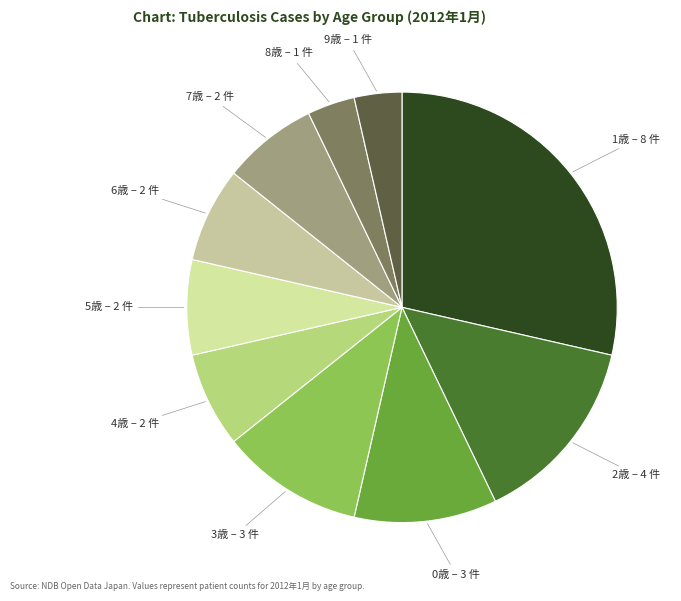

Which slice is the largest?

1歳